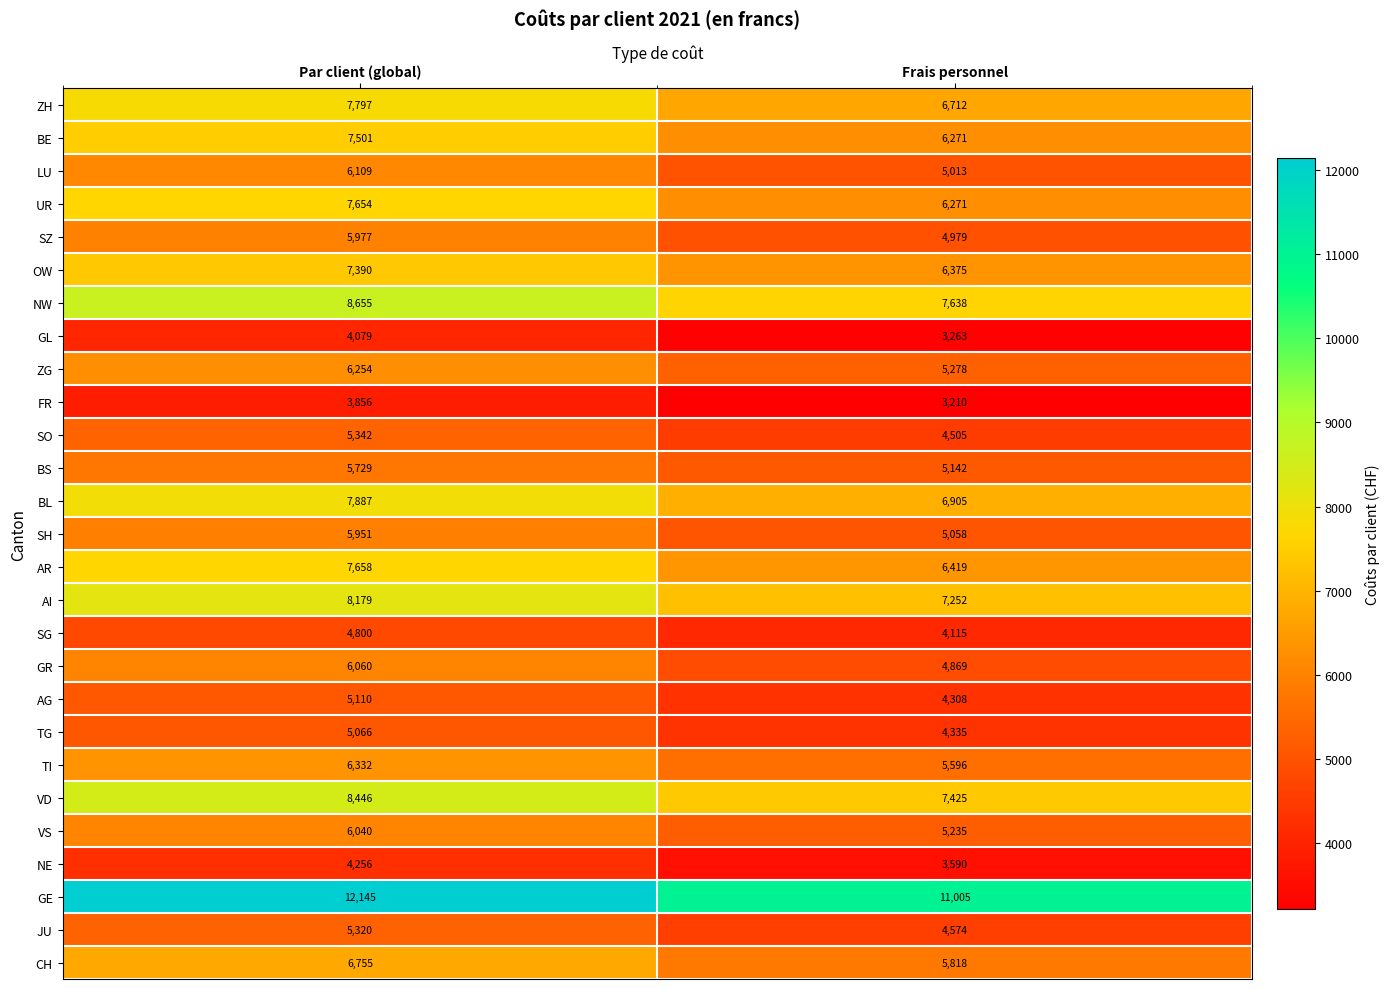

What is the approximate value of SO at Par client (global), to the nearest 50?

5350